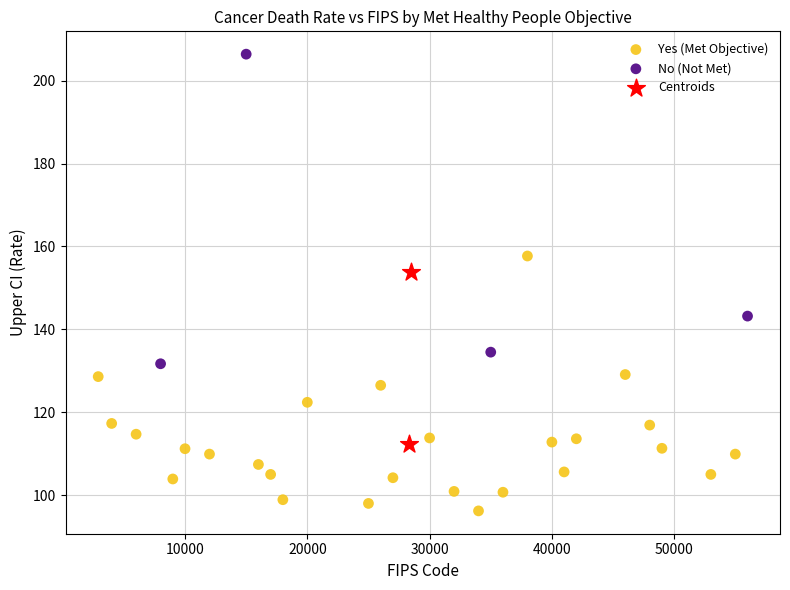

What are all the series names shown in the legend?

Yes (Met Objective), No (Not Met), Centroids